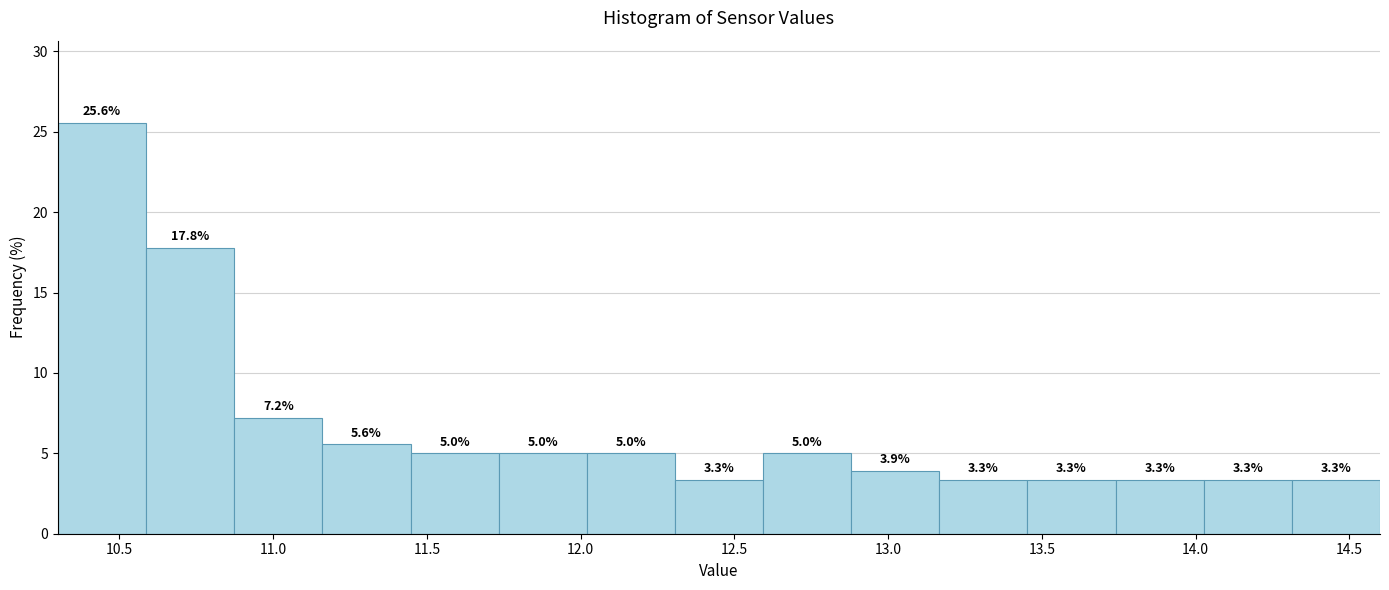

Reading left to right, transcribe this chart: for each bar, give the range it covers on the x-axis and its height. The bar edges are not printed on the chart, so give them approximately, as read against the axis.

10.30 to 10.60: 25.6
10.60 to 10.85: 17.8
10.85 to 11.15: 7.2
11.15 to 11.45: 5.6
11.45 to 11.75: 5.0
11.75 to 12.00: 5.0
12.00 to 12.30: 5.0
12.30 to 12.60: 3.3
12.60 to 12.90: 5.0
12.90 to 13.15: 3.9
13.15 to 13.45: 3.3
13.45 to 13.75: 3.3
13.75 to 14.05: 3.3
14.05 to 14.30: 3.3
14.30 to 14.60: 3.3